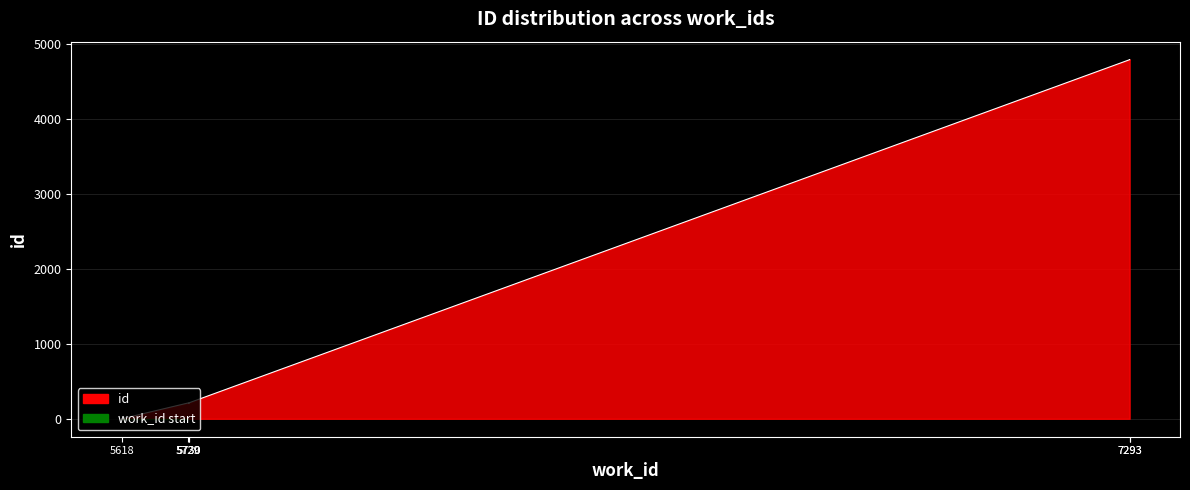

Does the chart have visible grid lines?

Yes